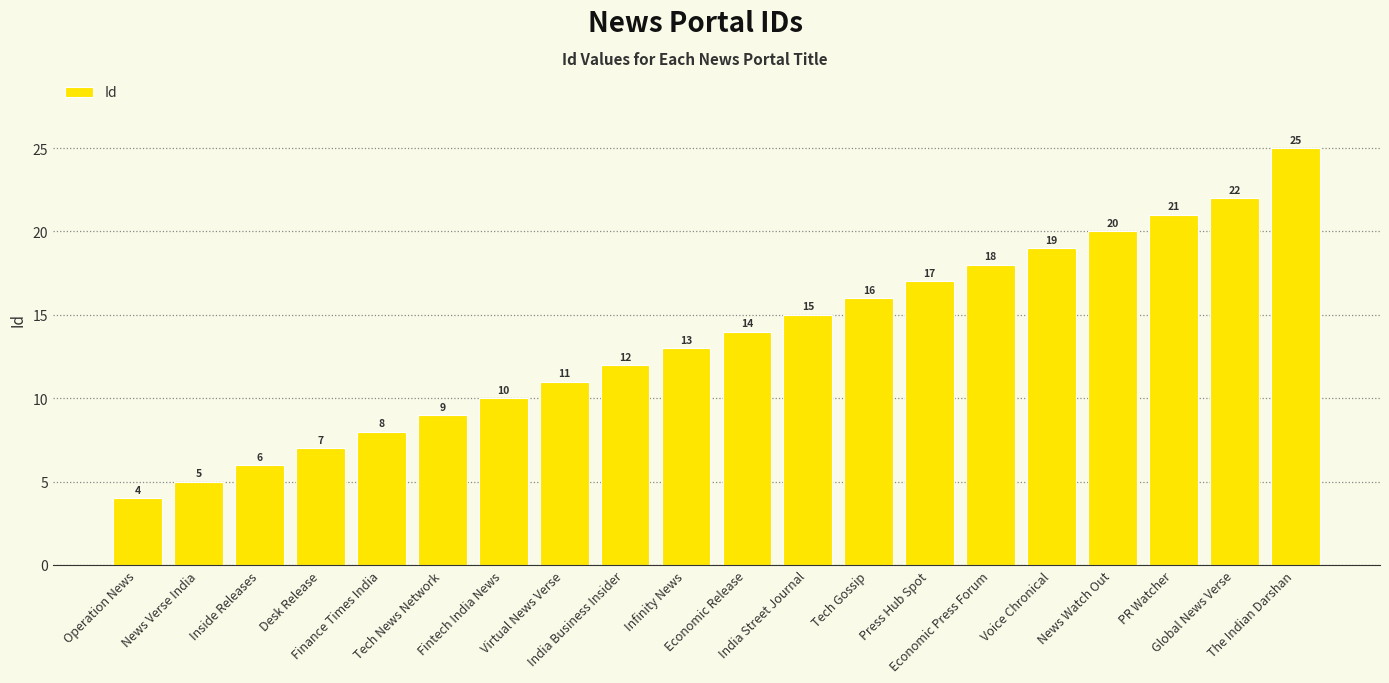

True or false: the data shows 1 at Operation News.

False